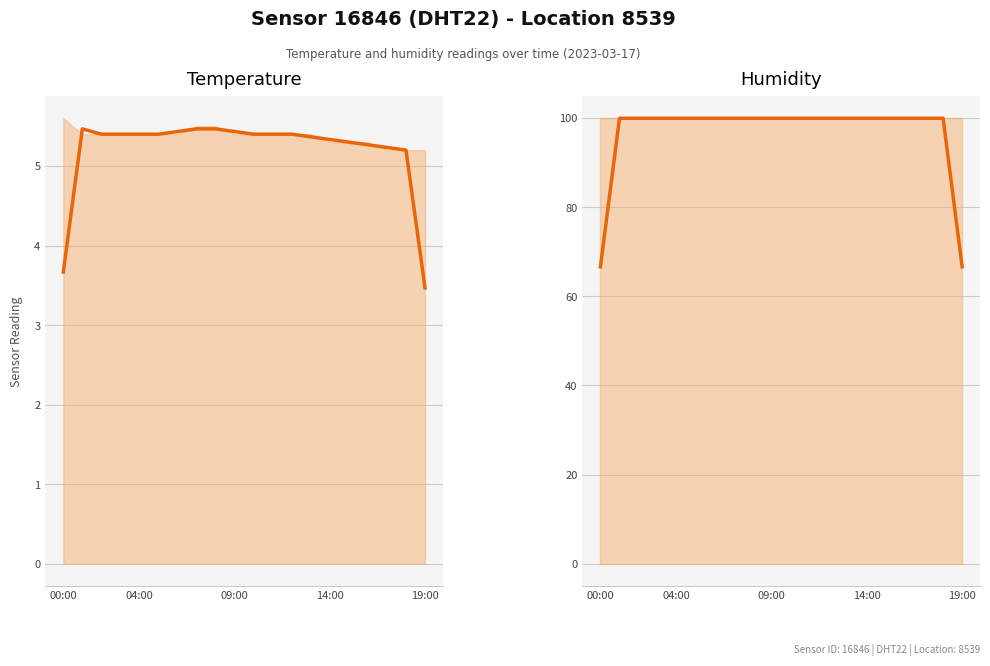

What is the difference between the maximum and minimum values in the temperature (trend) series?

2.0